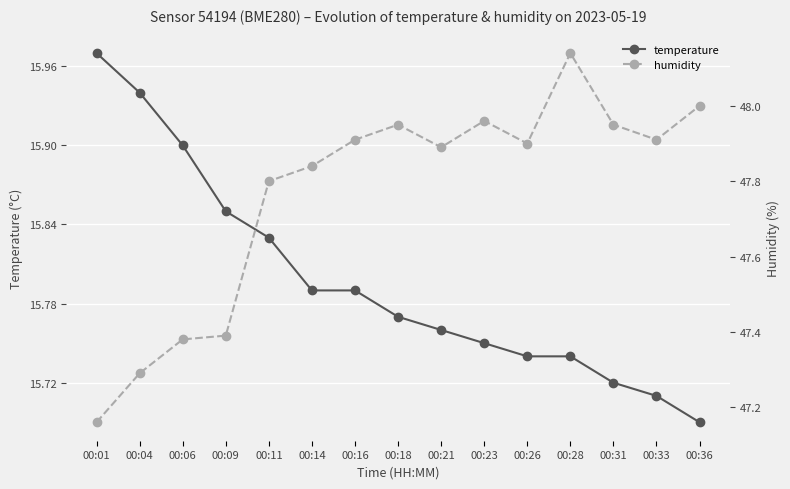

What is the difference between the highest and lowest values at 00:21?

32.1